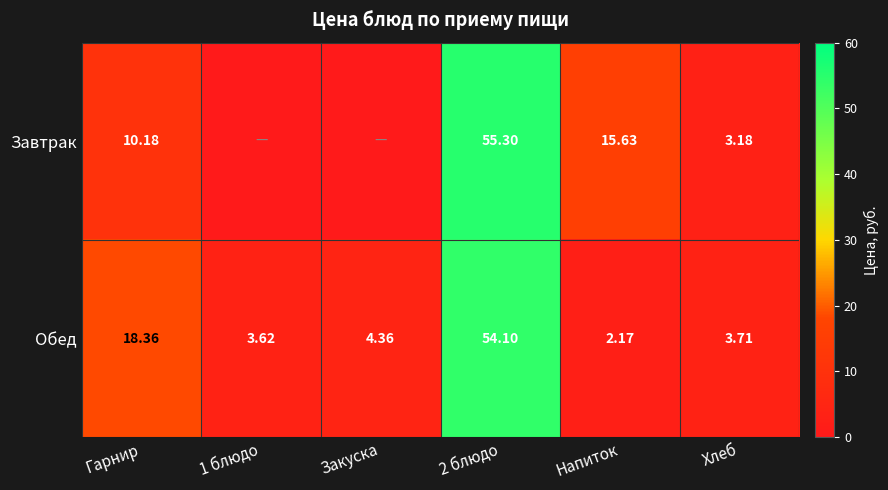

The Завтрак series shows 83.5 at 2 блюдо. True or false?

False